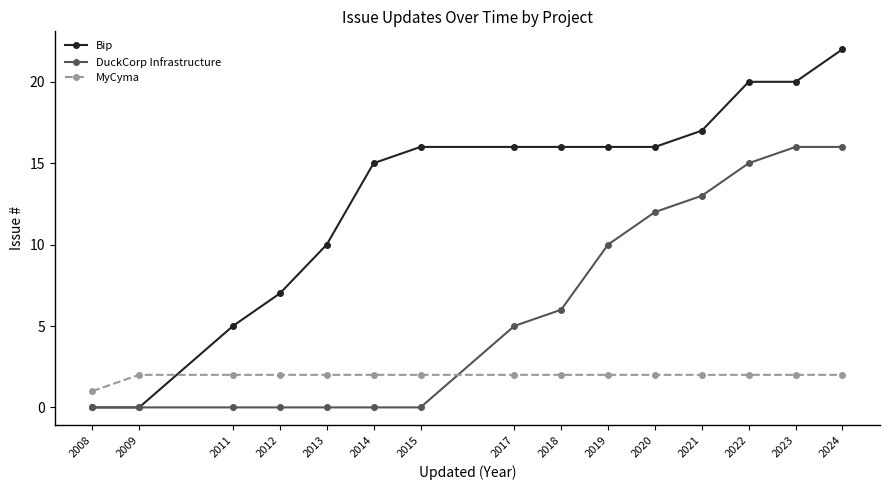

How many data points in DuckCorp Infrastructure are less than 5?

7